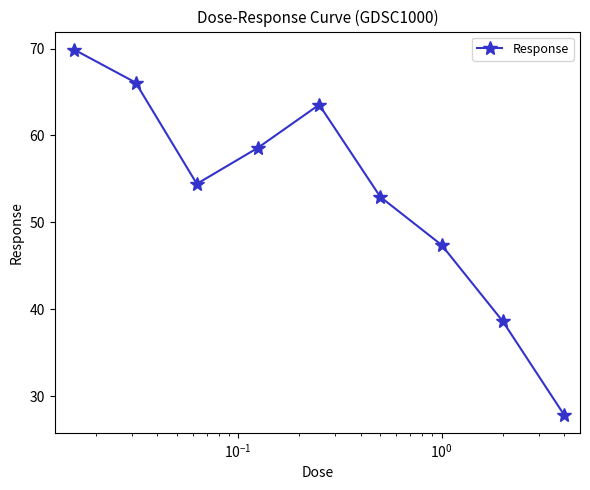

How many interior local valleys (lower than both neighbors) does the data have?

1